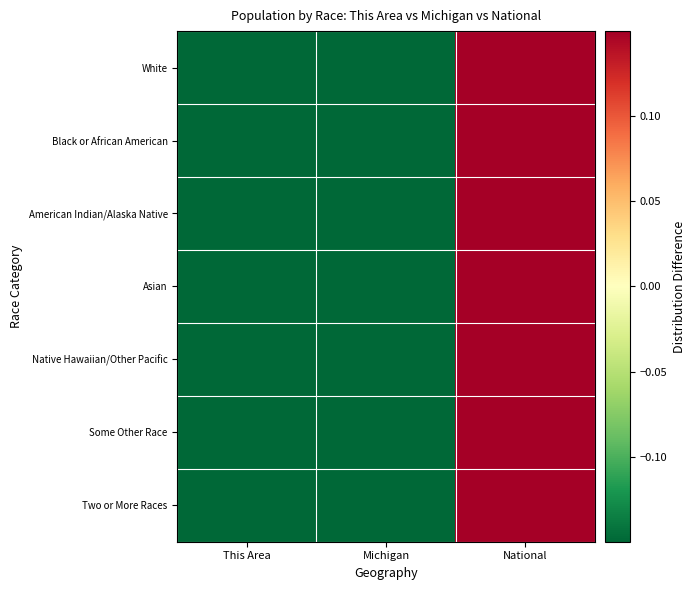

Reading left to right, what are all the values shown in this chart?

White: This Area=-0.3	Michigan=-0.3	National=0.7
Black or African American: This Area=-0.3	Michigan=-0.3	National=0.7
American Indian/Alaska Native: This Area=-0.3	Michigan=-0.3	National=0.7
Asian: This Area=-0.3	Michigan=-0.3	National=0.7
Native Hawaiian/Other Pacific: This Area=-0.3	Michigan=-0.3	National=0.7
Some Other Race: This Area=-0.3	Michigan=-0.3	National=0.7
Two or More Races: This Area=-0.3	Michigan=-0.3	National=0.7